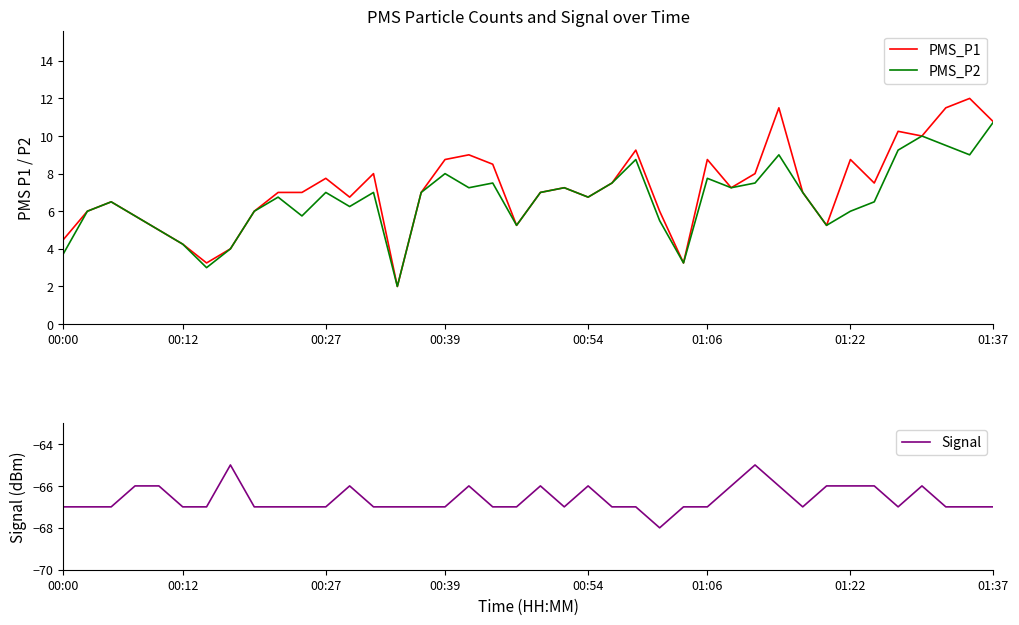

What is the highest value of the Signal series?

-65